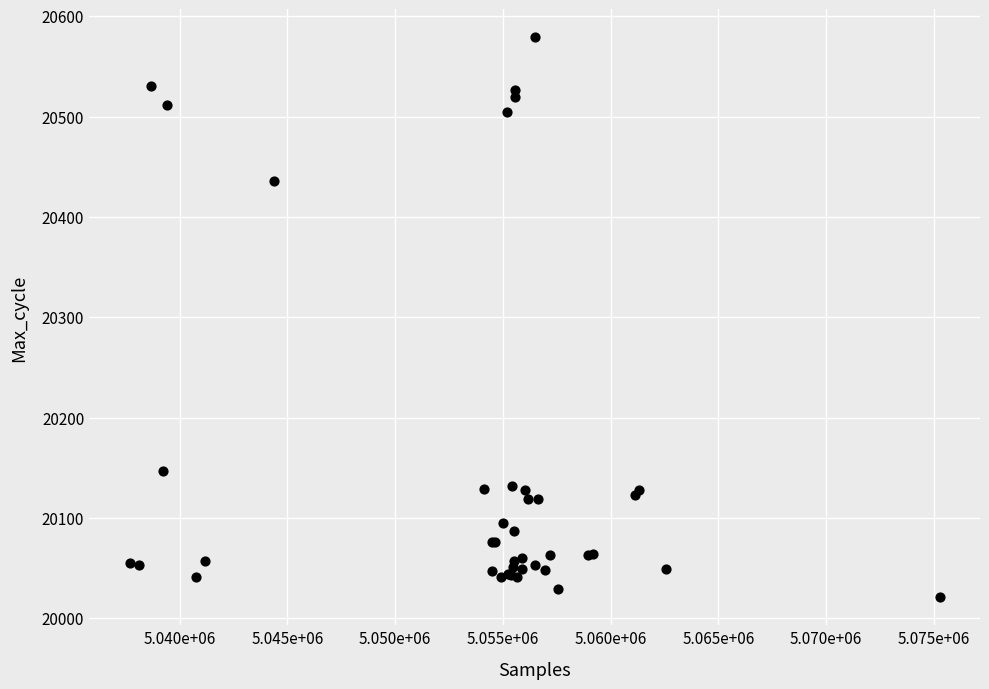

What Y value in the scatter plot is closest to 20300?

20436